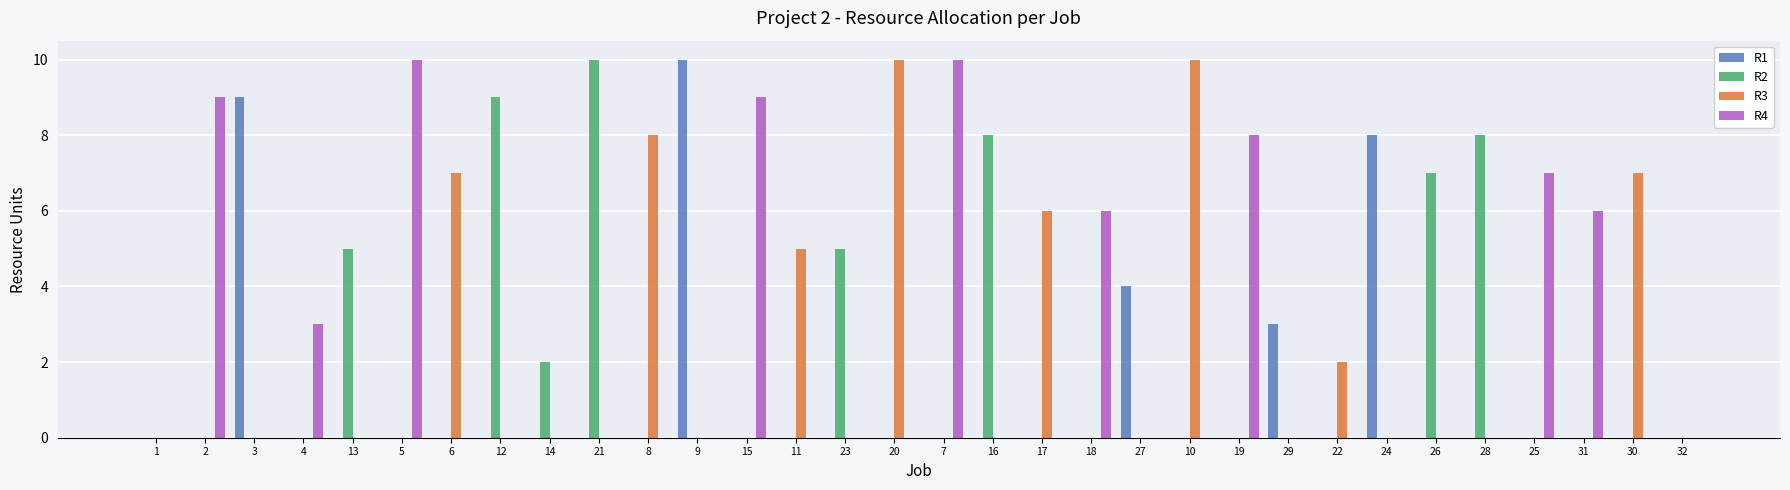

Is the value of R4 at 5 greater than the value of R2 at 17?

Yes